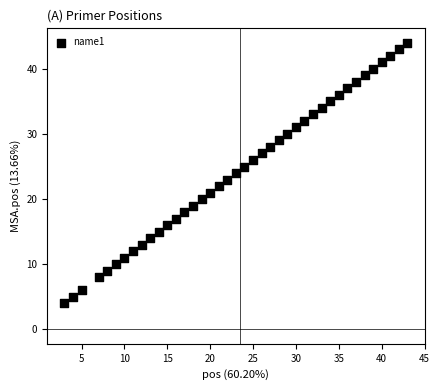

What is the range of X values (max minus min)?

40